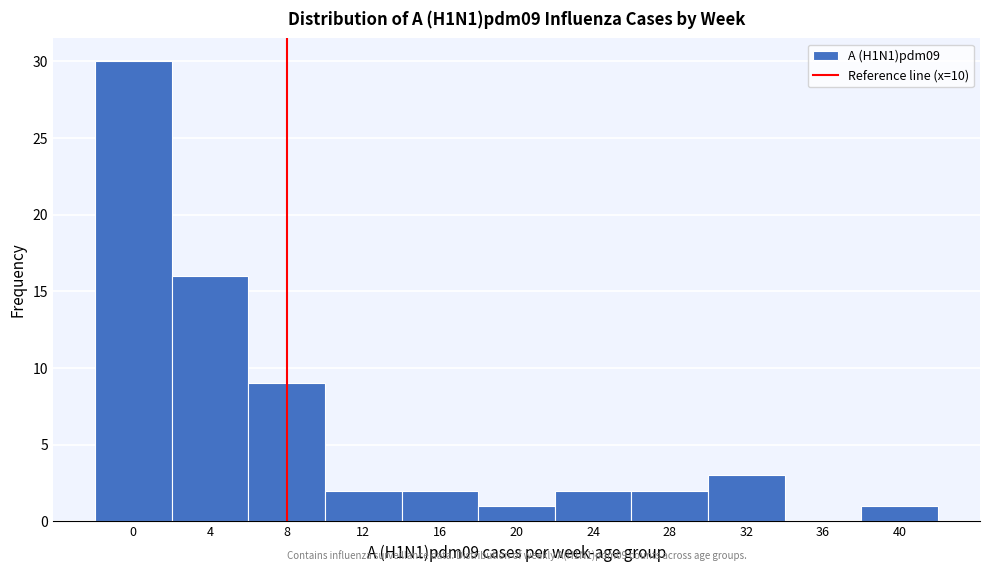

Reading left to right, extract all data points from this chart.

0=30	4=16	8=9	12=2	16=2	20=1	24=2	28=2	32=3	36=0	40=1